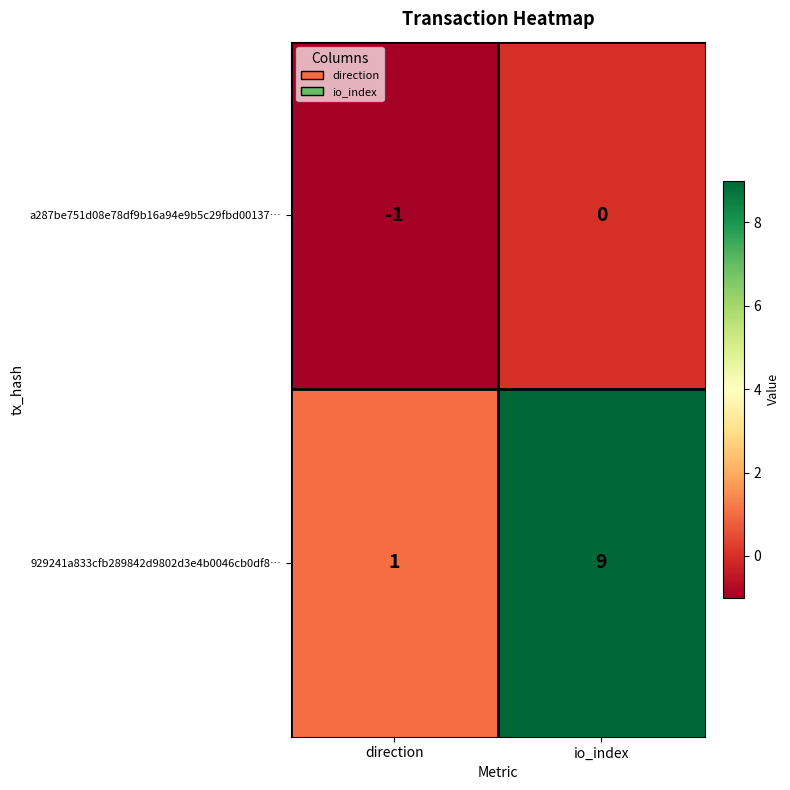

What is the average value of the 929241a833cfb289842d9802d3e4b0046cb0df8… series?

5